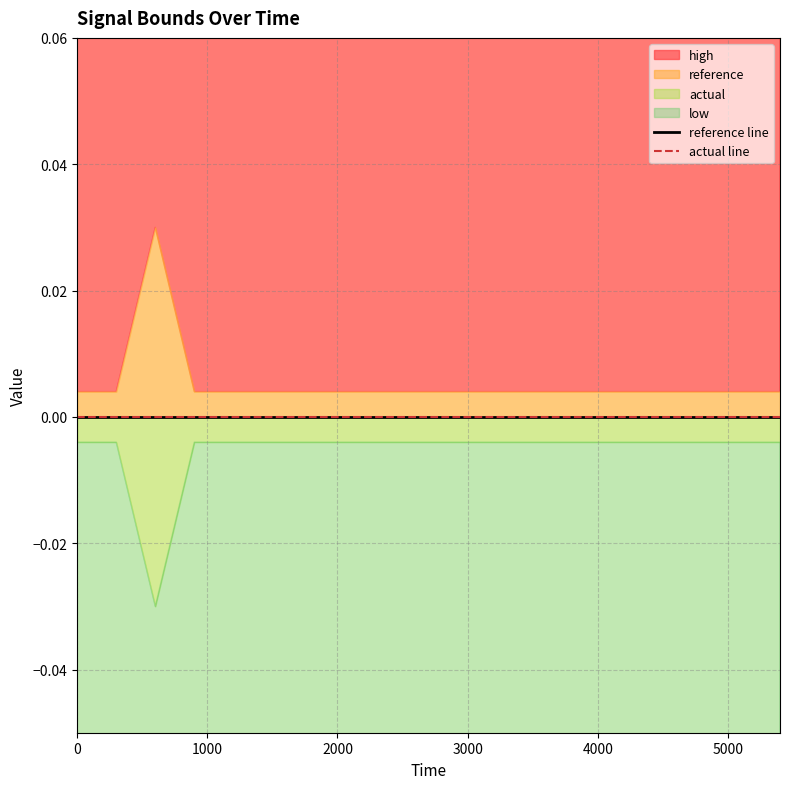

Which category has the lowest value across all series?

2